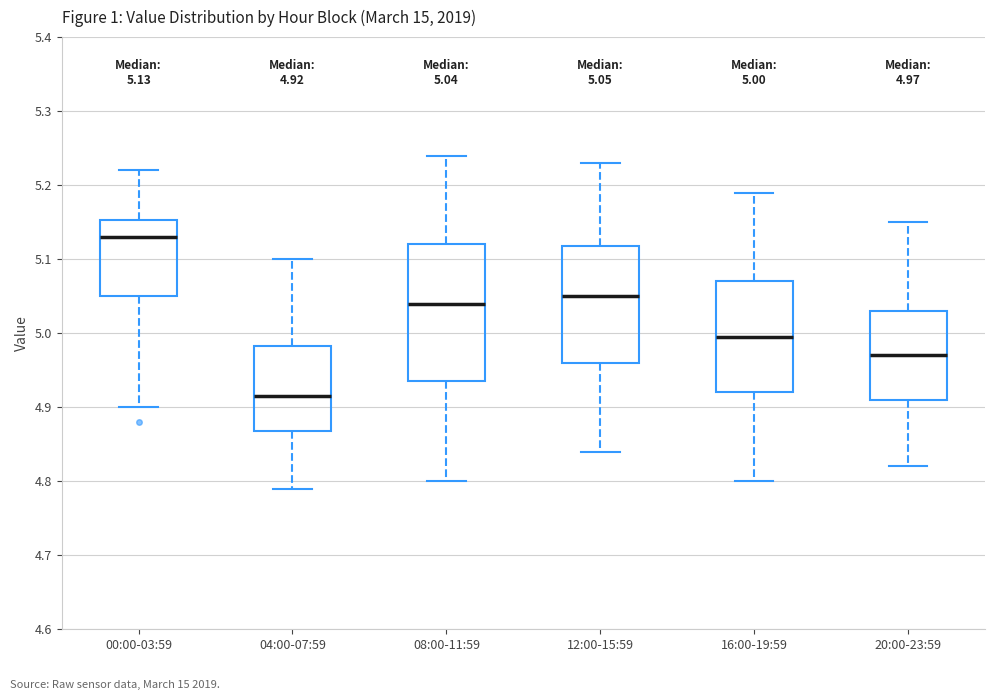

Comparing the boxes themselves (not the whiskers), which one is the tallest?

08:00-11:59